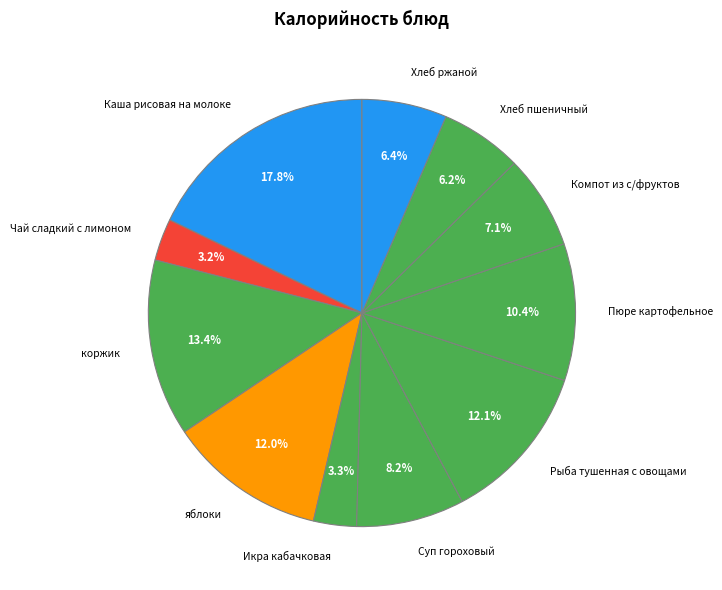

How many slices are in this pie chart?

11